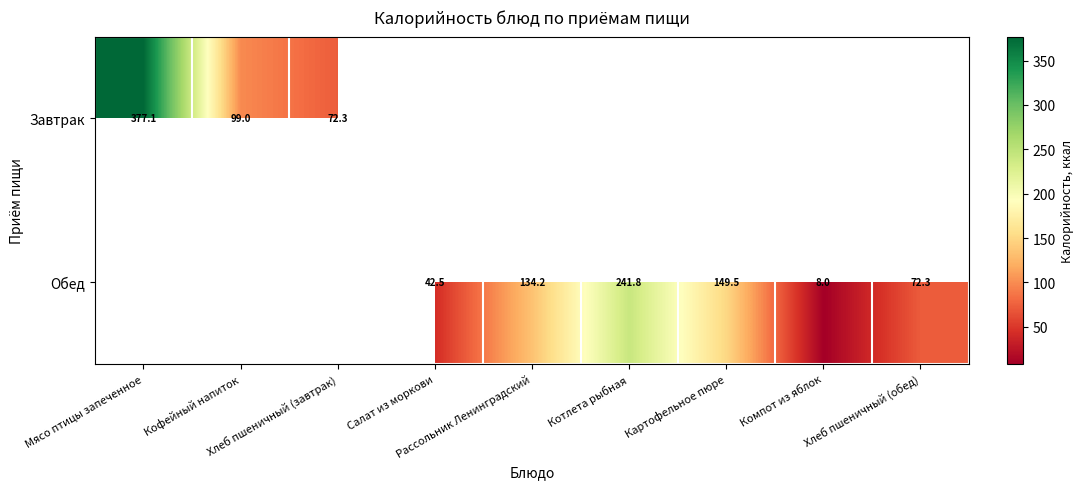

True or false: Обед has a value of 58.3 at Картофельное пюре.

False